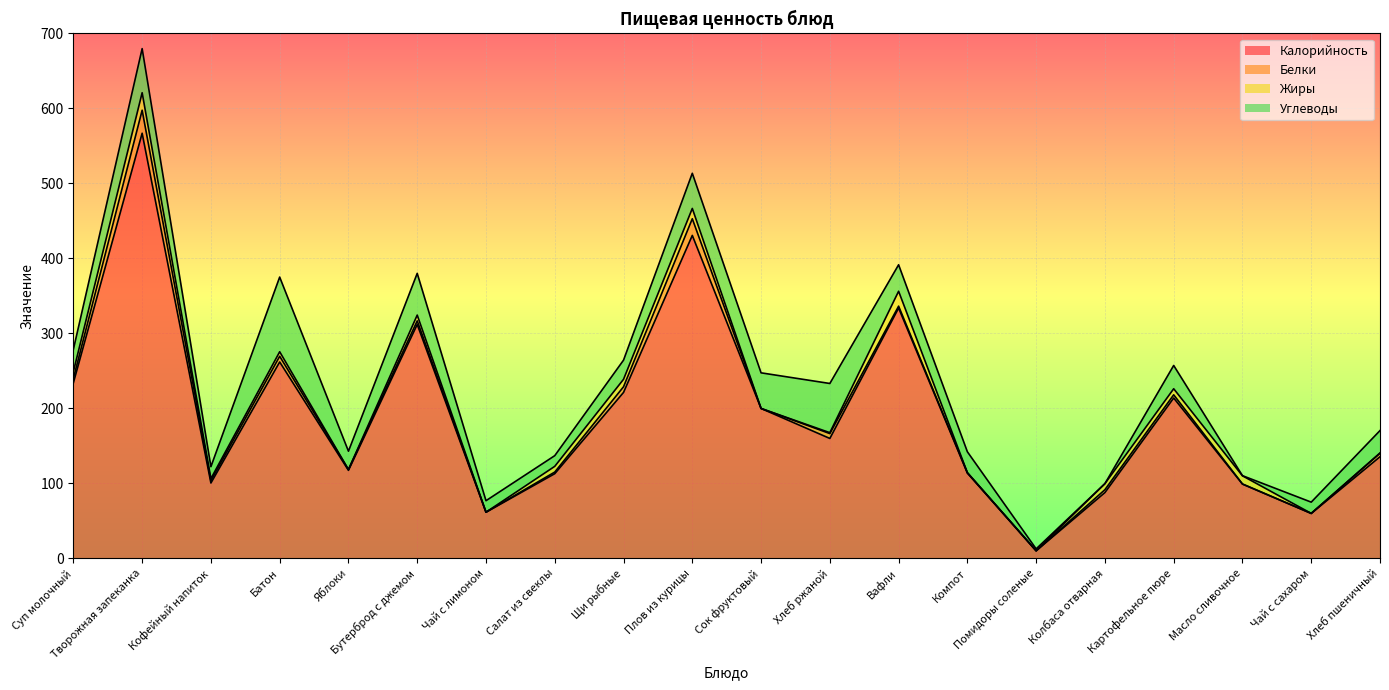

Is it true that Калорийность equals 470.4 at Вафли?

False